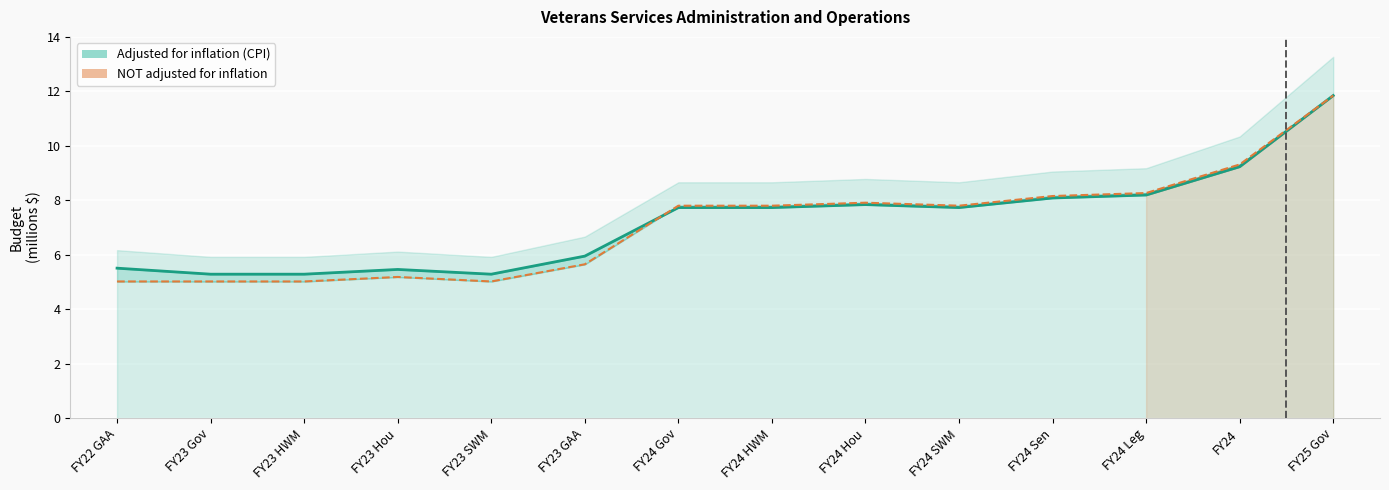

At which category is the sum across all series the highest?

FY25 Gov